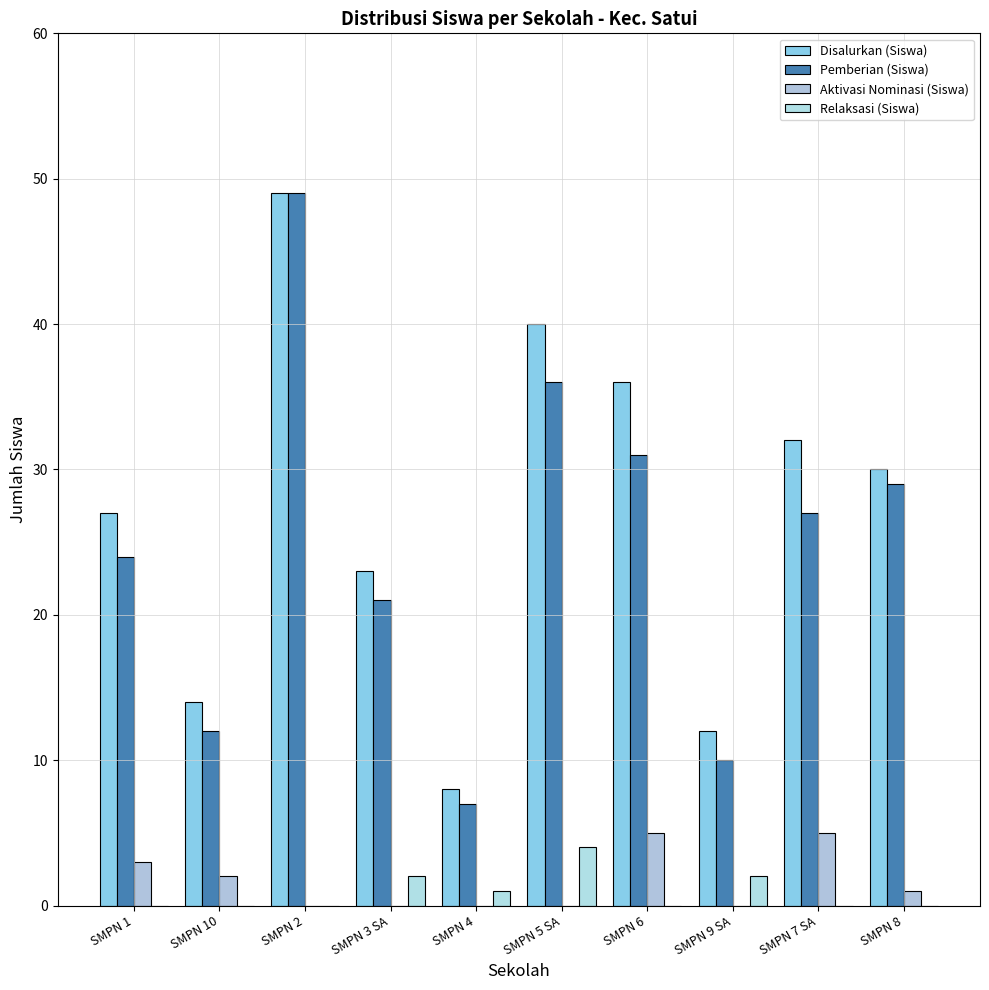

At which label is Pemberian (Siswa) closest to 28?

SMPN 7 SA